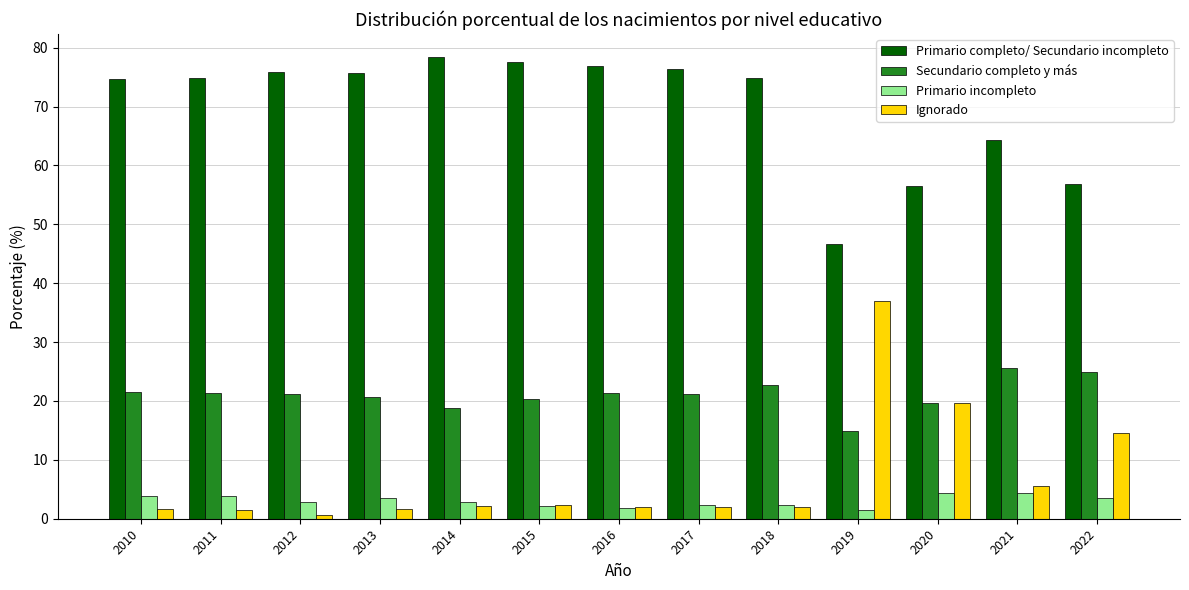

Rank the series by their maximum value, from lowest to highest.

Primario incompleto, Secundario completo y más, Ignorado, Primario completo/ Secundario incompleto